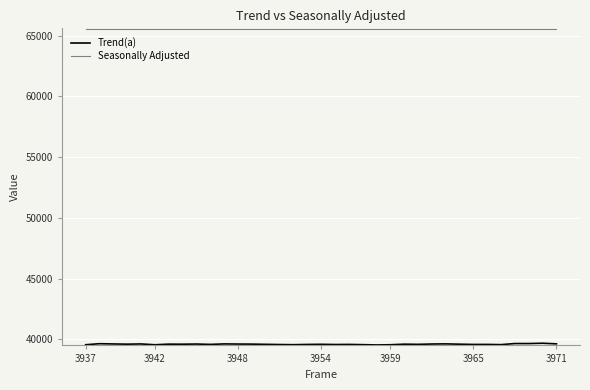

What is the minimum value for Seasonally Adjusted?

65535